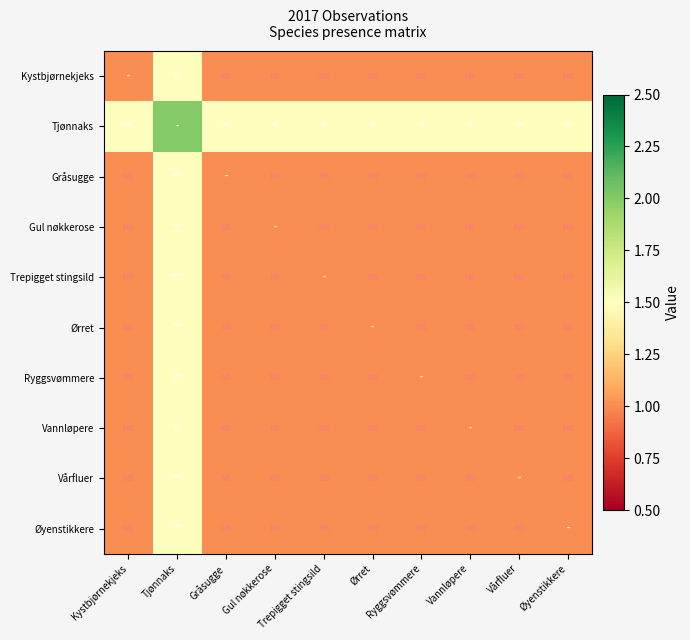

Rank the series by their maximum value, from highest to lowest.

Tjønnaks, Kystbjørnekjeks, Gråsugge, Gul nøkkerose, Trepigget stingsild, Ørret, Ryggsvømmere, Vannløpere, Vårfluer, Øyenstikkere